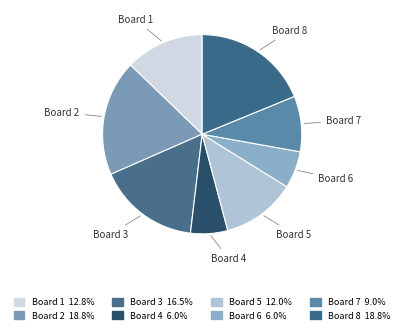

Do Board 7 and Board 5 together represent more than half of the pie?

No